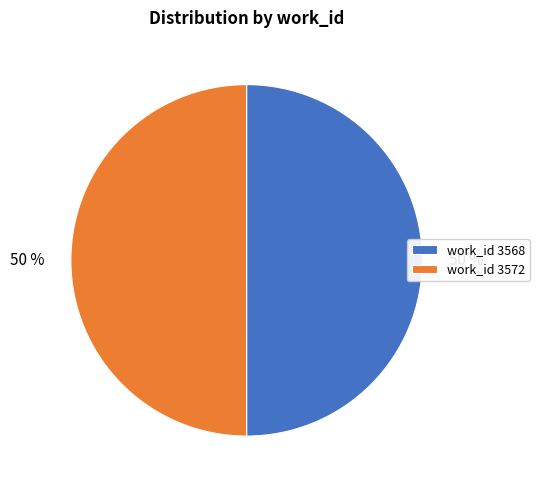

How many segments does this pie chart have?

2